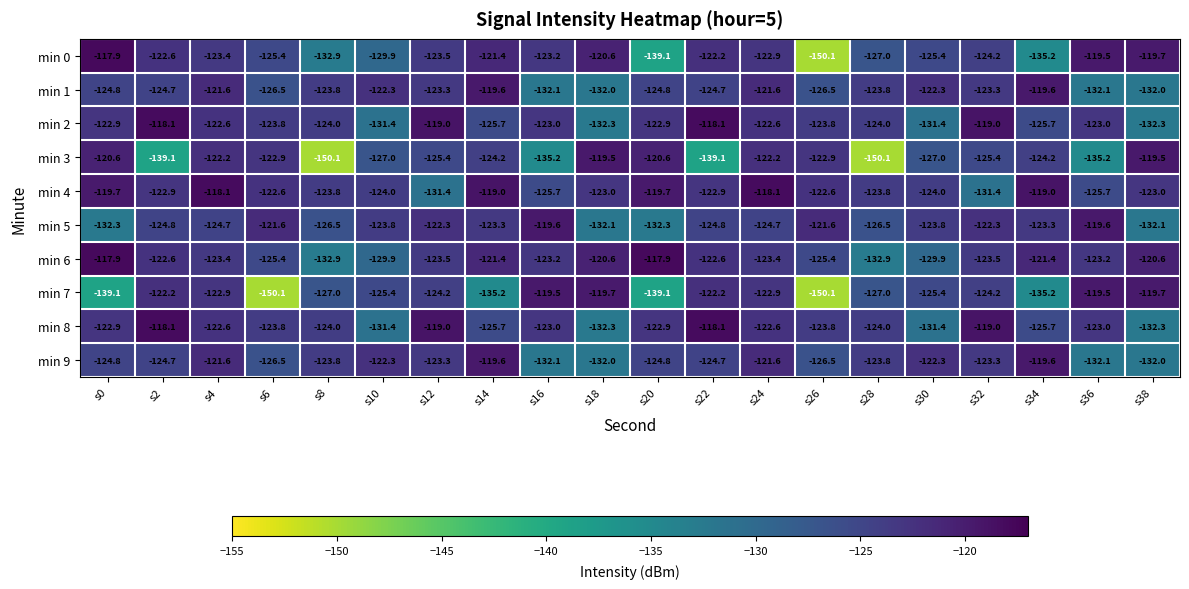

What is the difference between the min 0 values at s22 and s20?

16.9